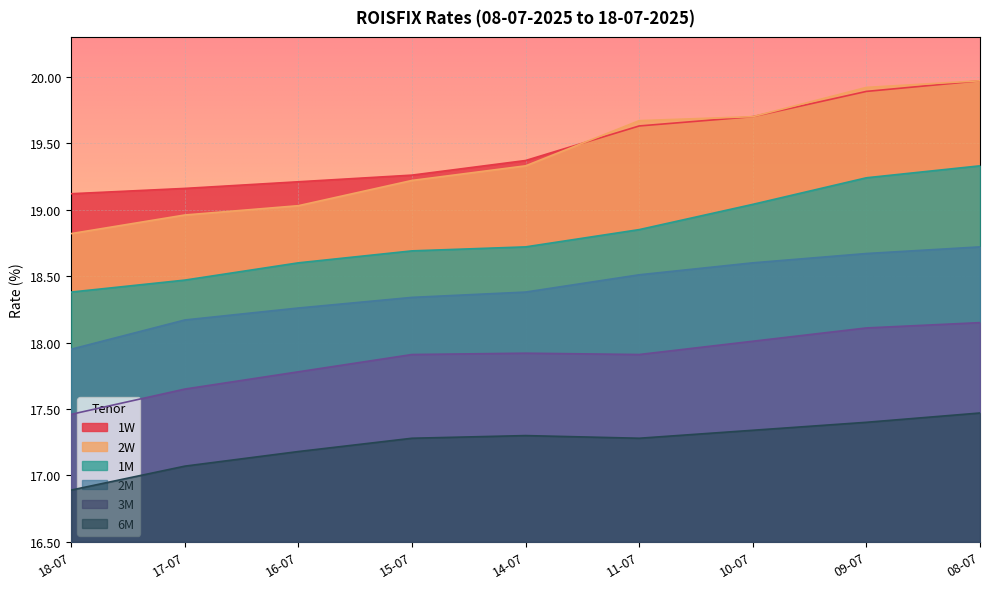

Rank the categories by 1M value from lowest to highest.

18-07, 17-07, 16-07, 15-07, 14-07, 11-07, 10-07, 09-07, 08-07